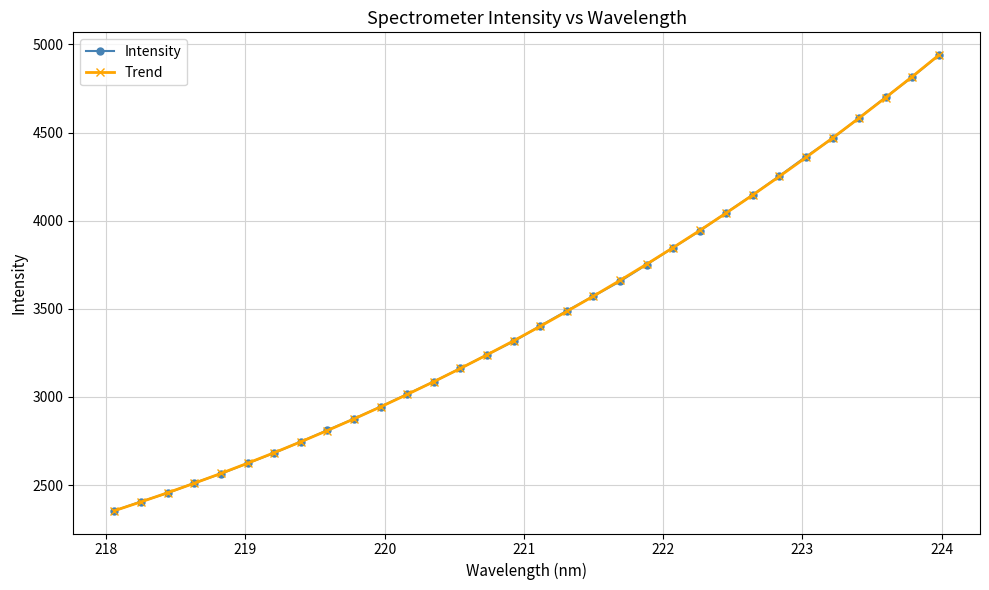

What is the minimum value for Trend?

2354.5